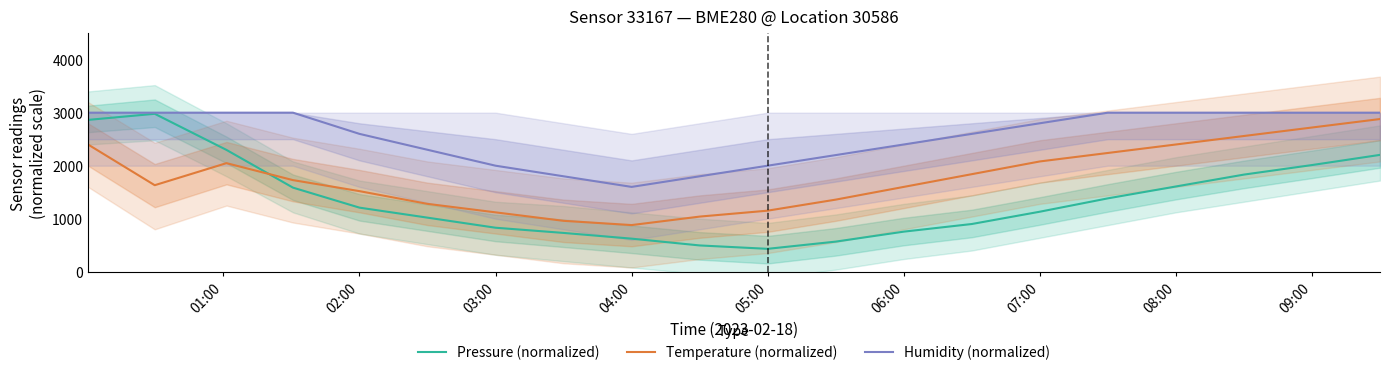

What is the difference between the maximum and second lowest values in the Temperature (normalized) series?

1920.0